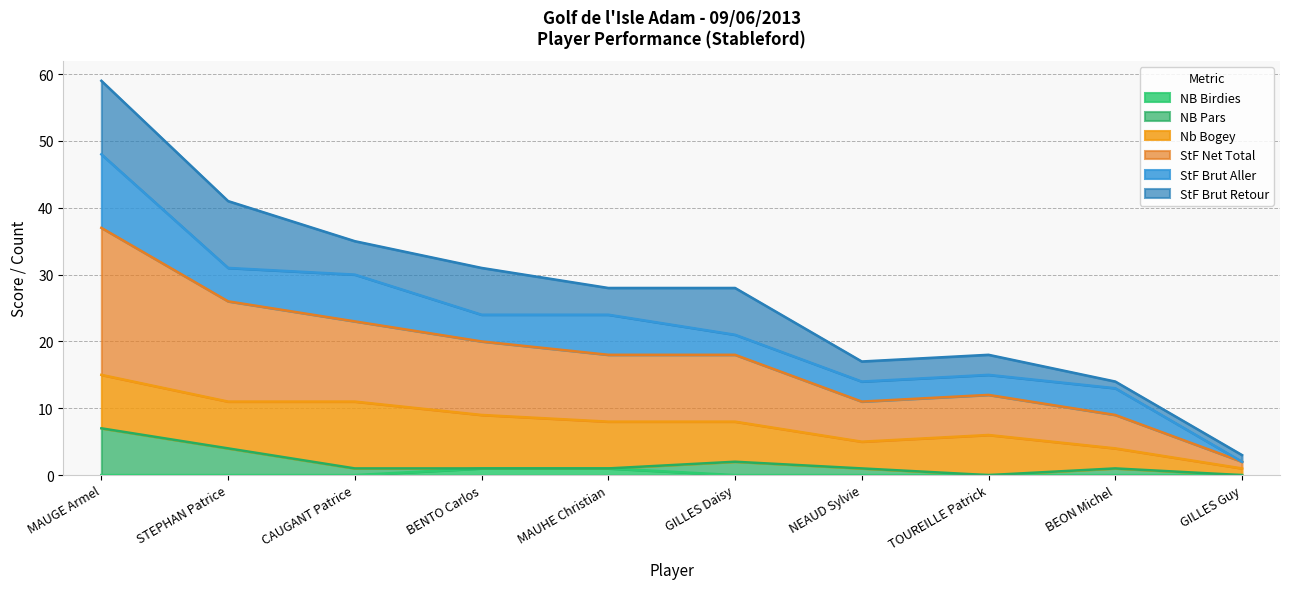

What is the spread (max minus min) of values at MAUHE Christian?

27